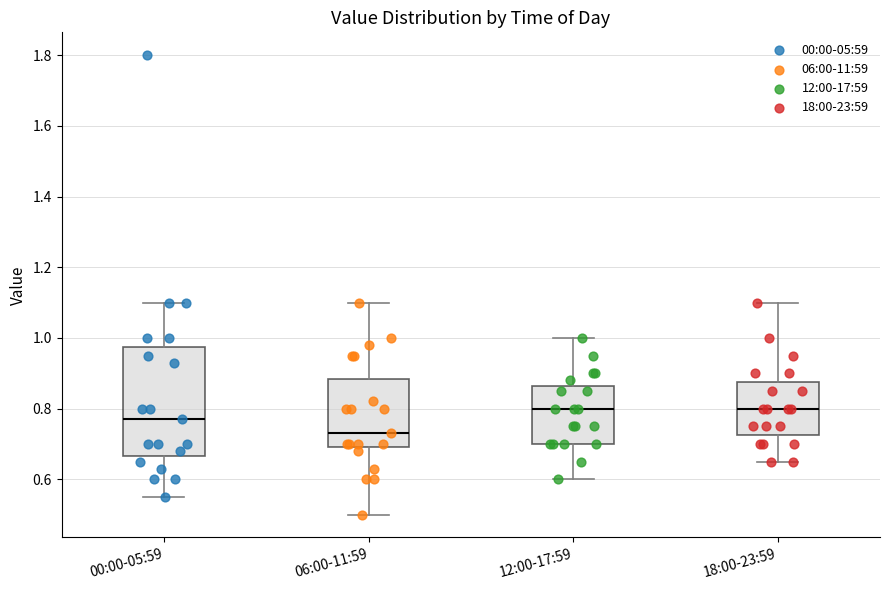

Reading left to right, transcribe this box plot: for each box, give where its median line is, the range the box spans, and where its two whiskers end, as read against the y-axis. The values are not printed on the chart, so give them approximately, as read against the axis.

00:00-05:59: median 0.78, box 0.66 to 0.98, whiskers 0.56 to 1.10
06:00-11:59: median 0.74, box 0.70 to 0.88, whiskers 0.50 to 1.10
12:00-17:59: median 0.80, box 0.70 to 0.86, whiskers 0.60 to 1.00
18:00-23:59: median 0.80, box 0.72 to 0.88, whiskers 0.66 to 1.10